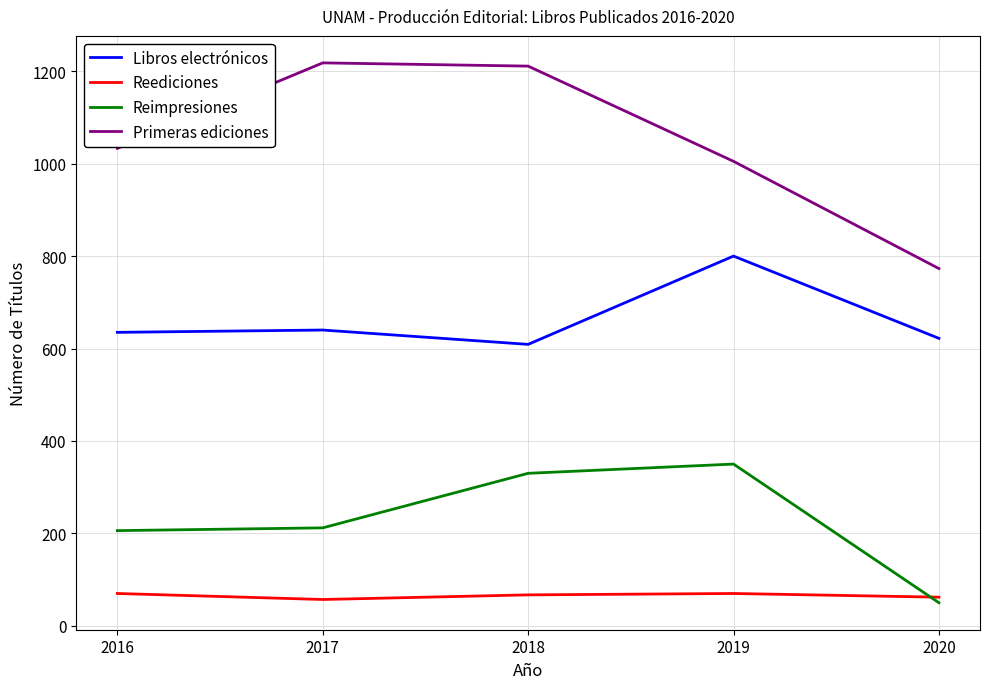

What is the difference between the maximum and minimum values in the Primeras ediciones series?

445